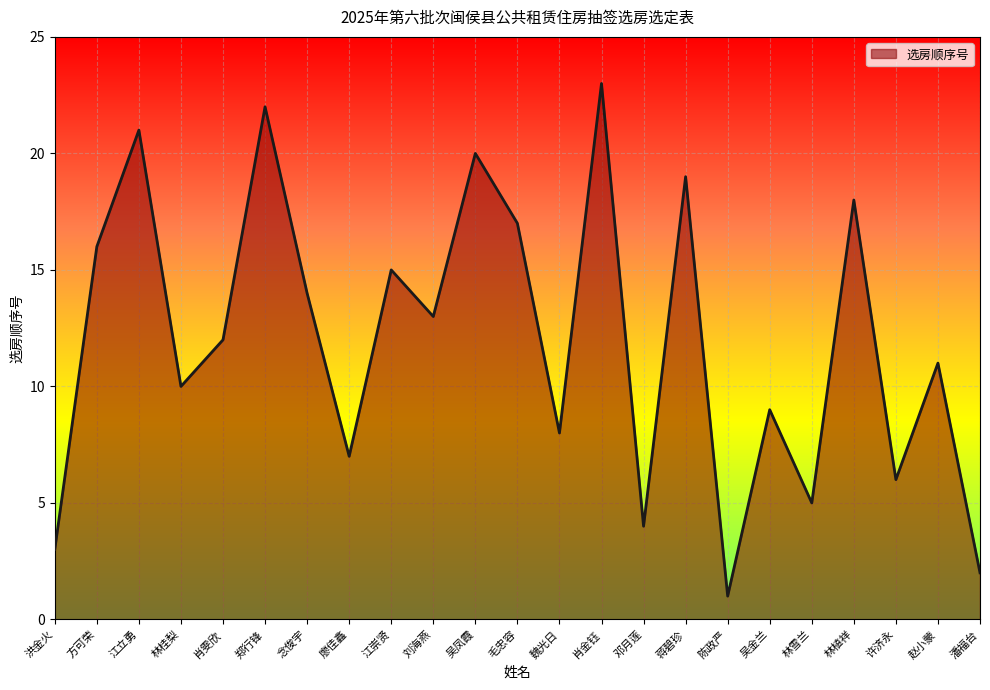

How many values are below 12?

11